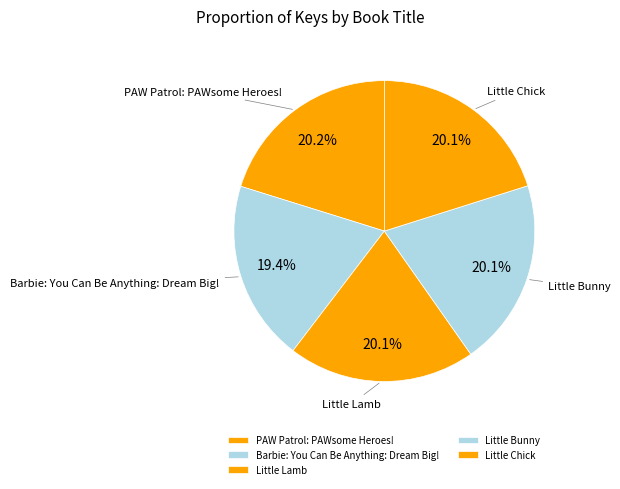

To the nearest percent, what portion does Little Chick represent?

20%